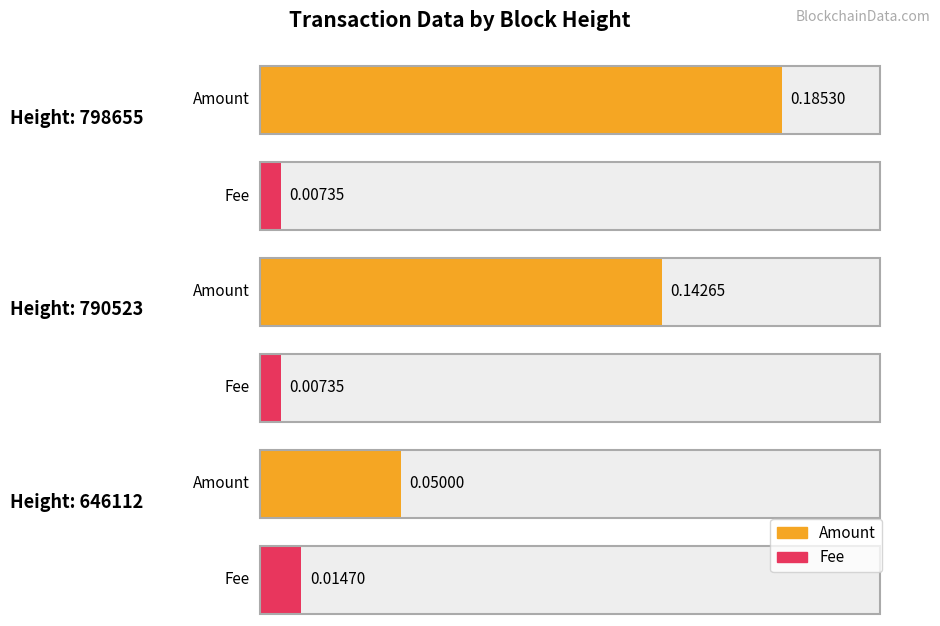

List the series in order of their peak value, lowest first.

Fee, Amount